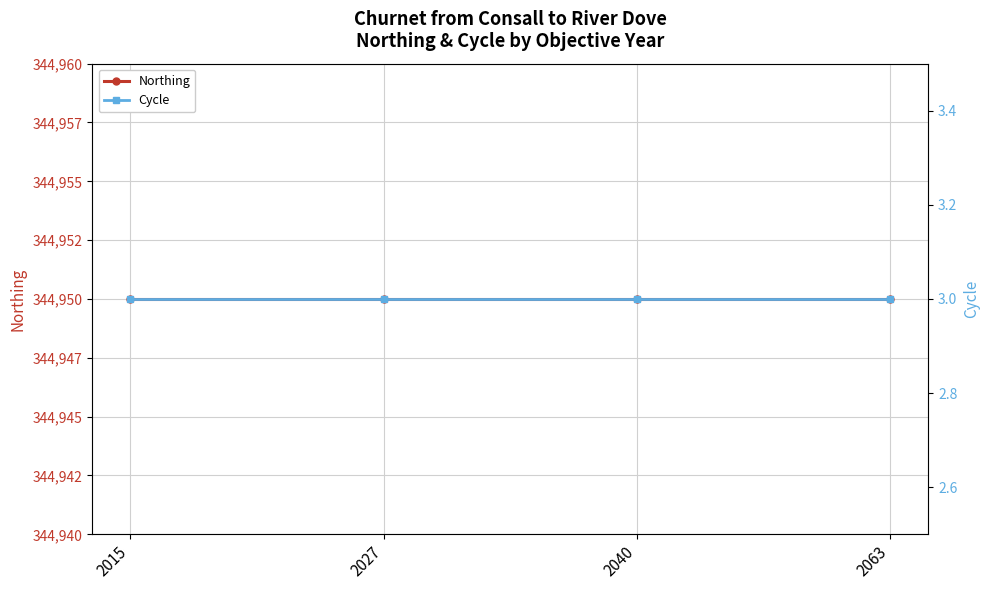

True or false: Northing and Cycle cross at least once.

False